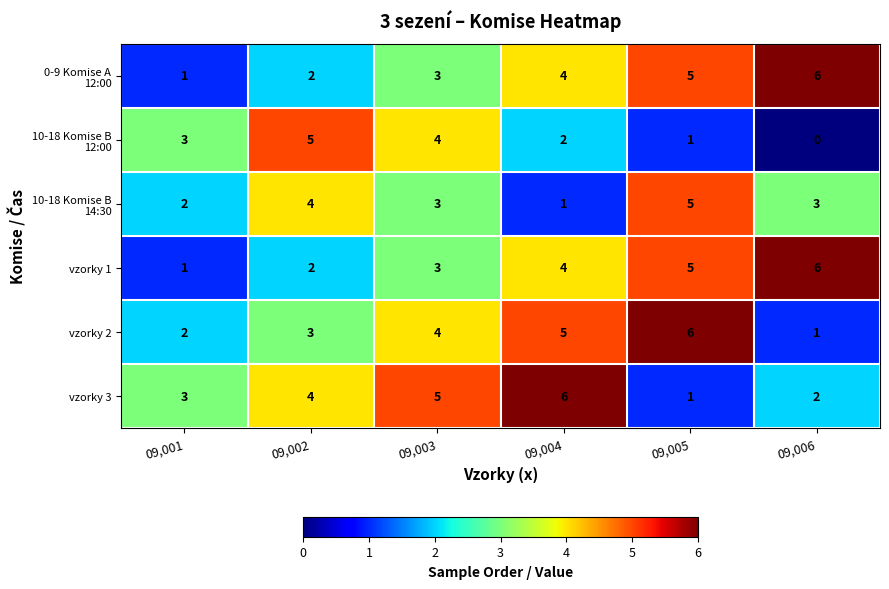

At which category is the sum across all series the highest?

09,005